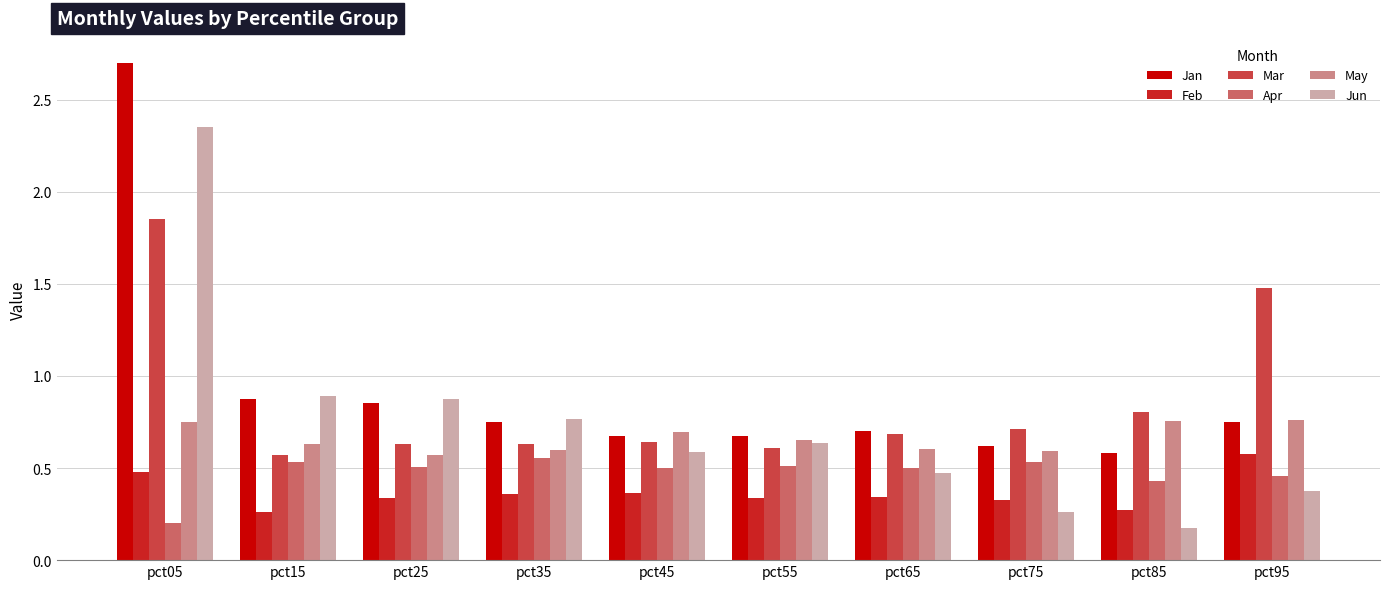

Rank the series at pct85 from highest to lowest value.

Mar, May, Jan, Apr, Feb, Jun